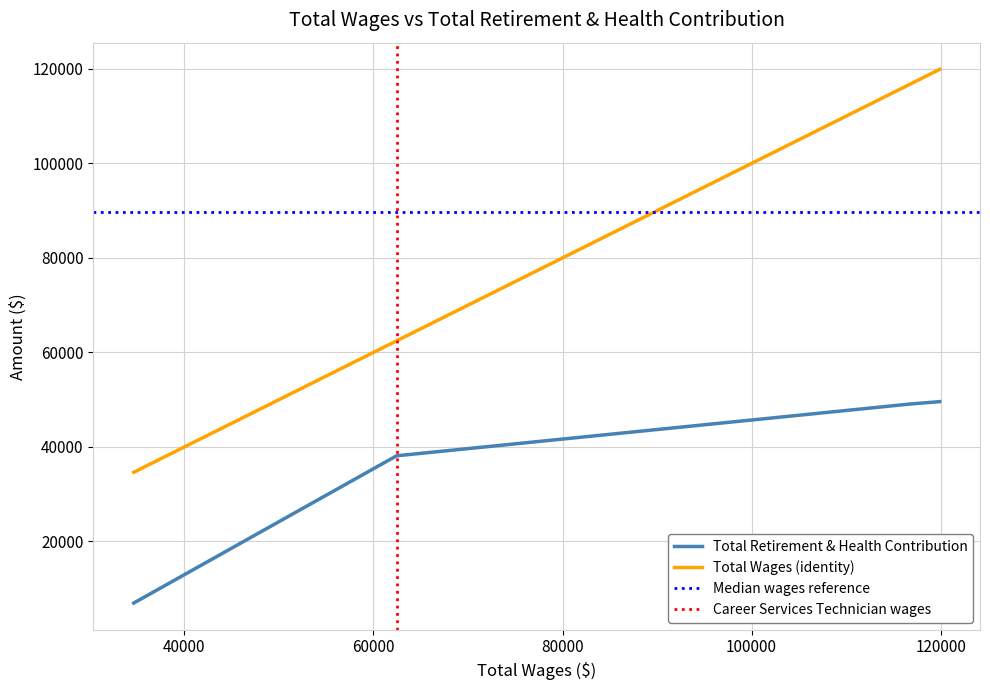

Which series has the widest spread of values?

Total Wages